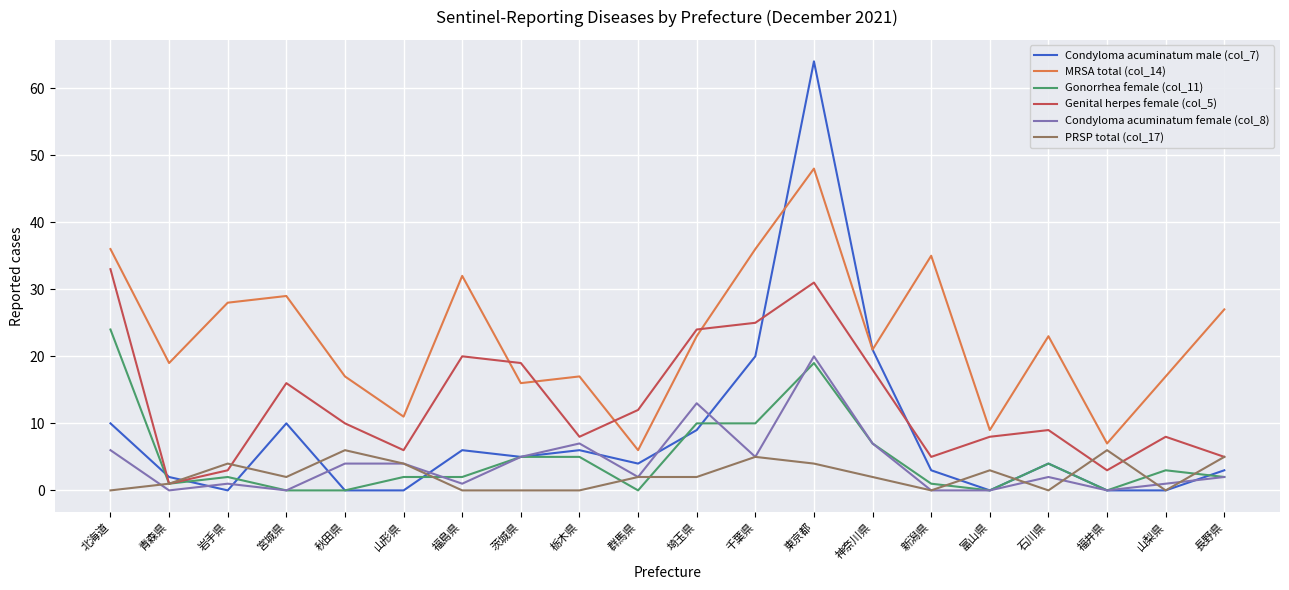

Where is PRSP total (col_17) nearest to the value 3?

富山県